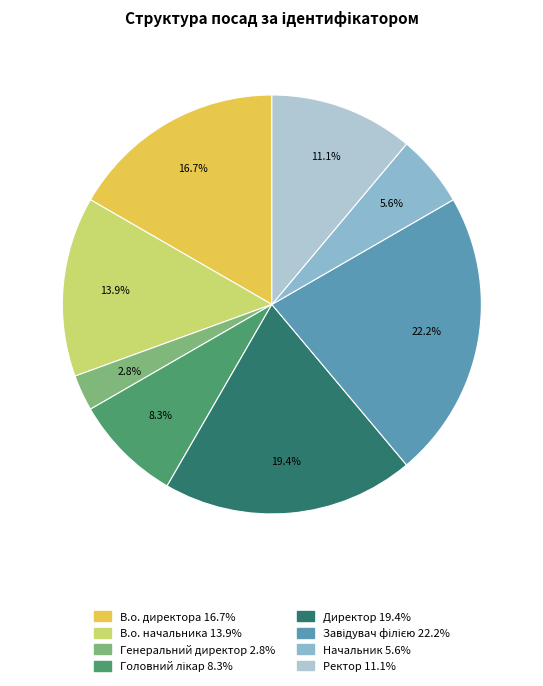

How many slices are in this pie chart?

8